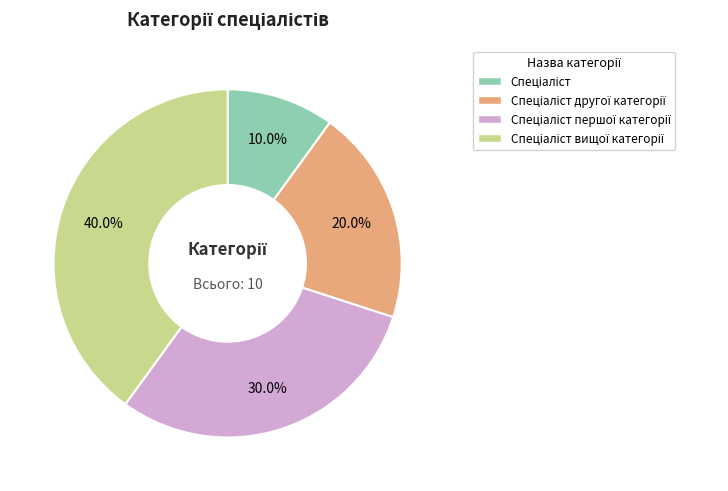

Is there any slice that represents more than half of the pie?

No